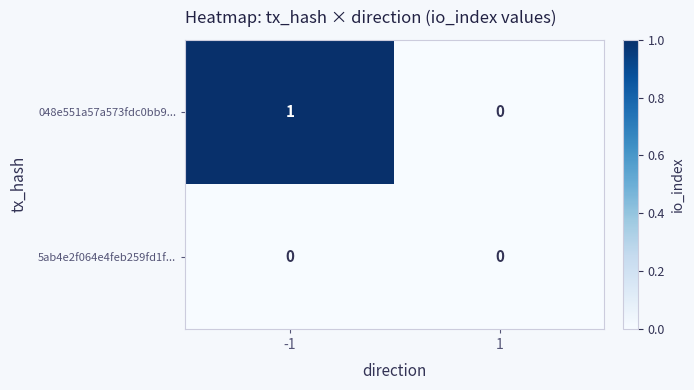

Which series has the largest total across all categories?

048e551a57a573fdc0bb9...